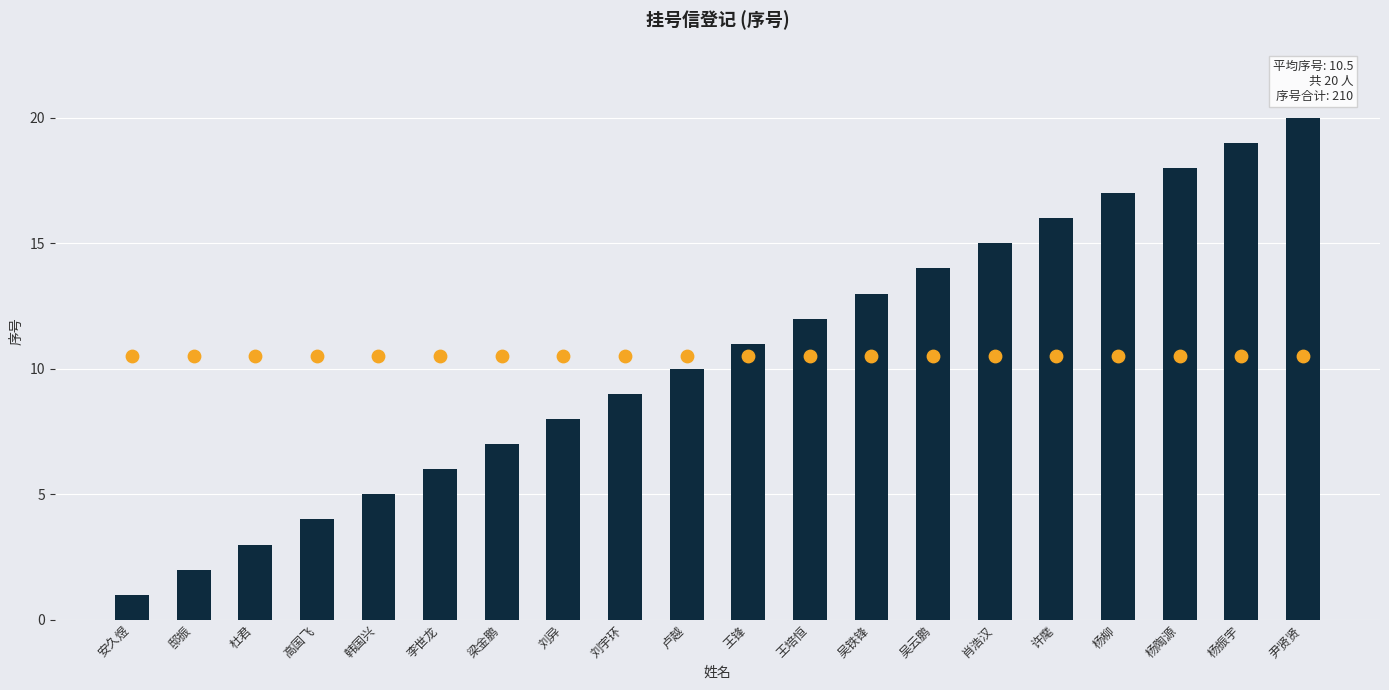

What is the change in value from 邸振 to 刘异?

+6